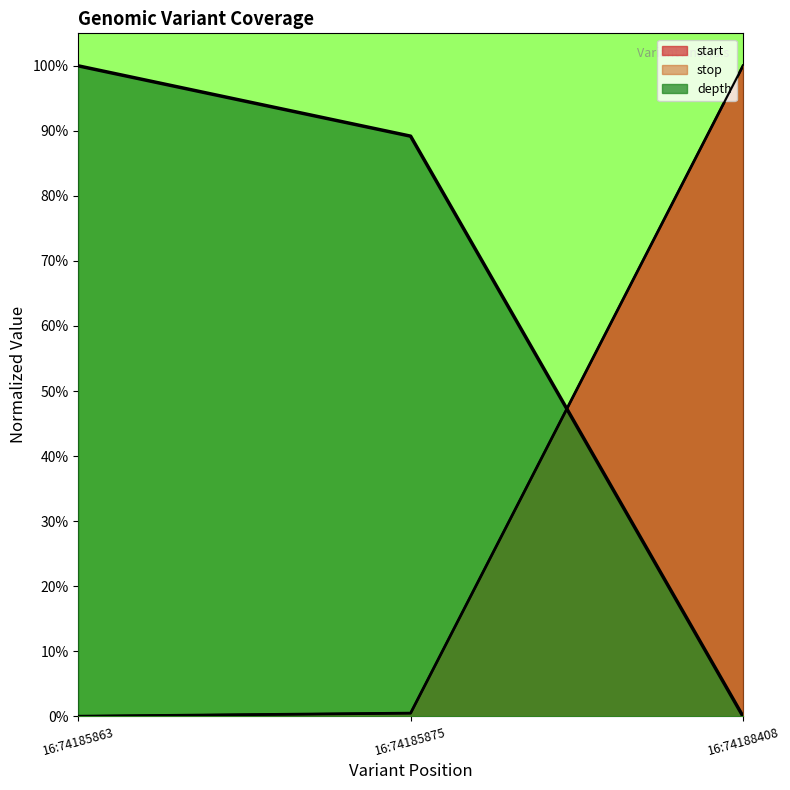

Between 16:74185875 and 16:74188408, which series saw the biggest shift?

start